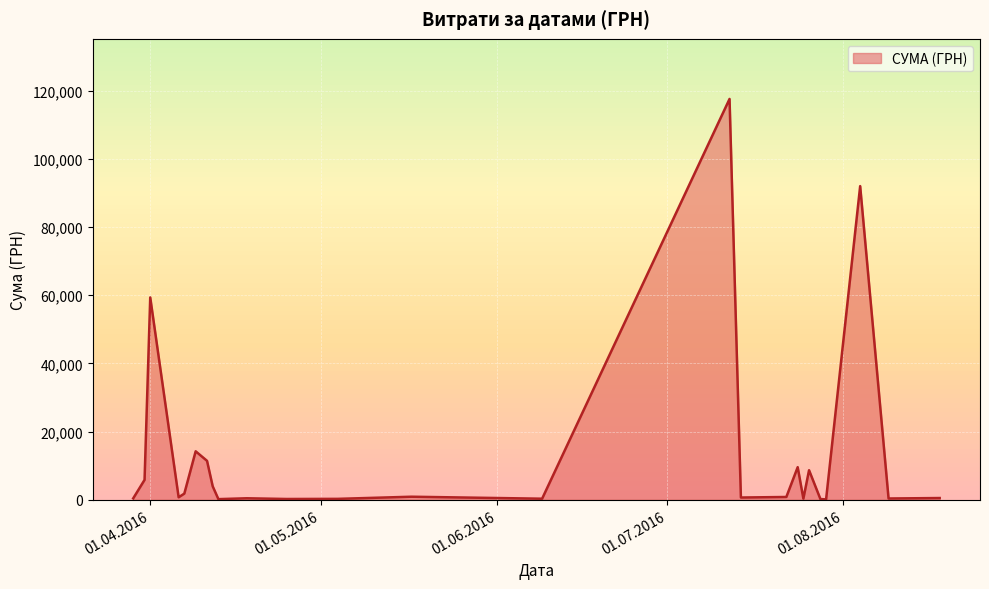

How many interior local valleys (lower than both neighbors) does the data have?

15